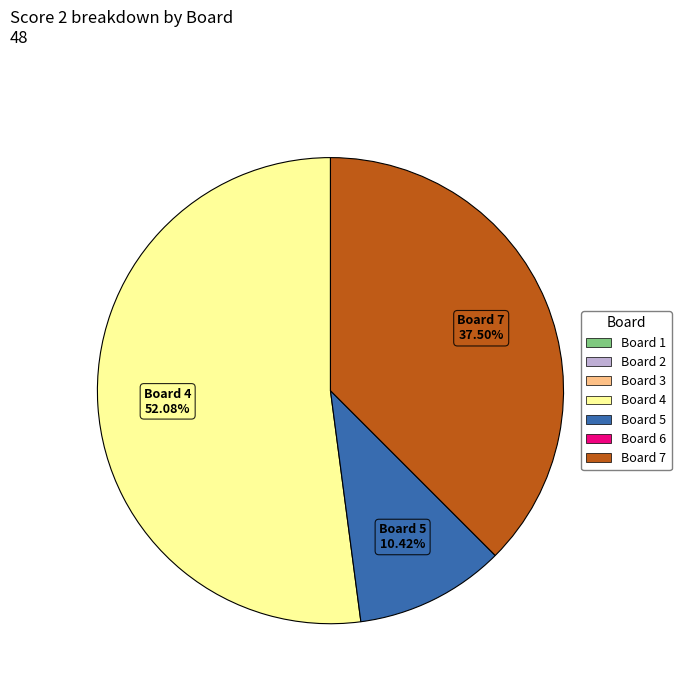

Is there any slice that represents more than half of the pie?

Yes